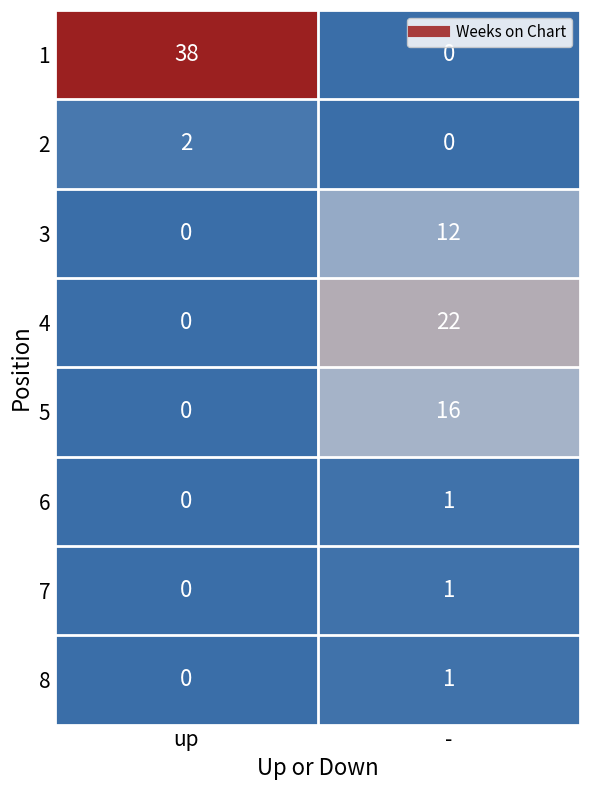

Which series has the largest total across all categories?

1